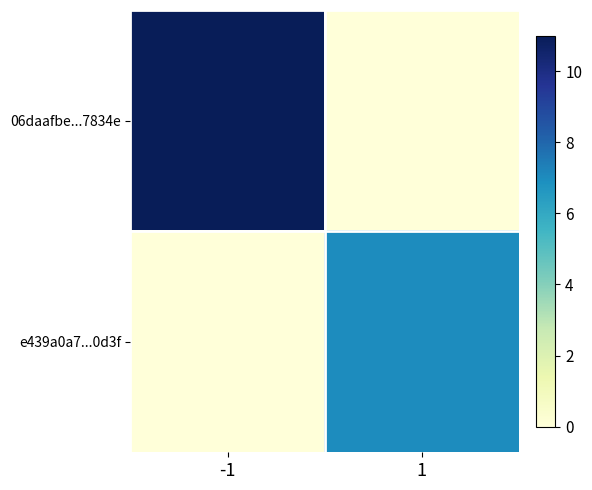

Which label corresponds to the largest value in the chart?

-1